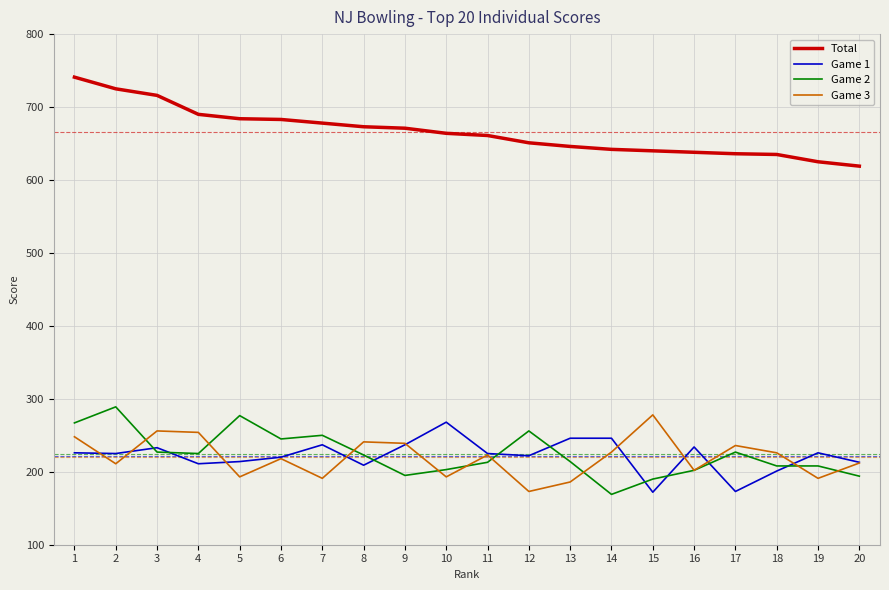

What is the difference between the highest and lowest values at 12?

478